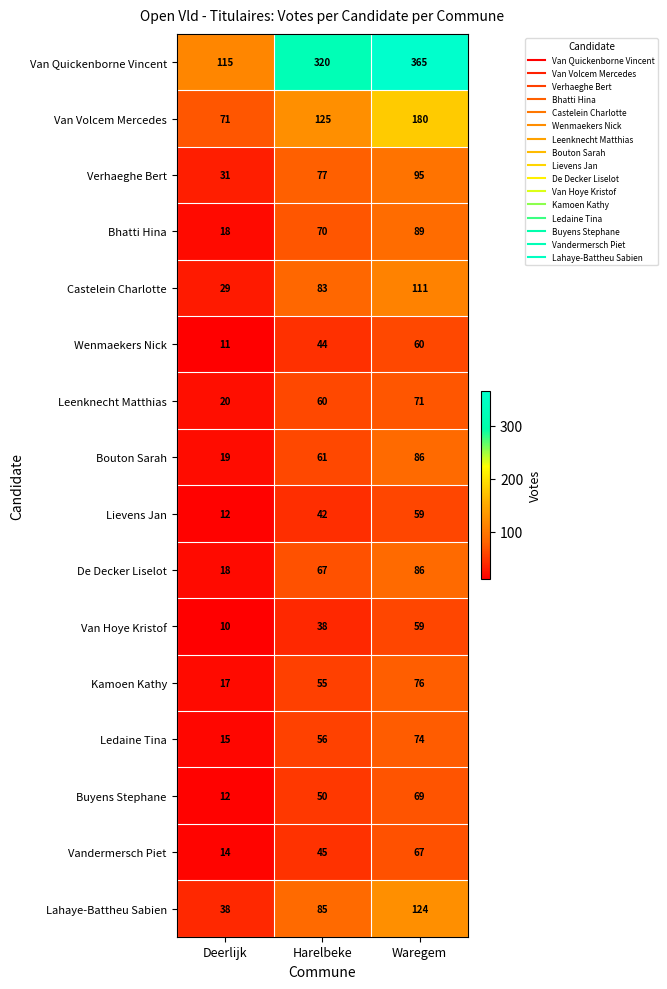

What is the difference between the highest and lowest values at Deerlijk?

105